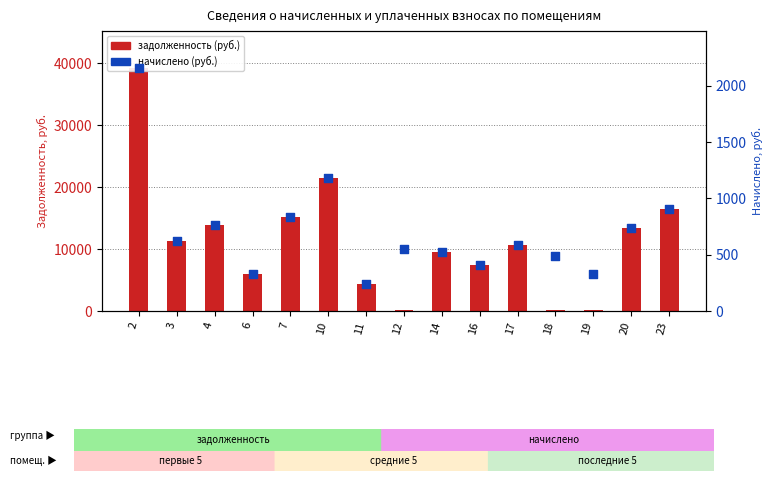

Is the value of начислено (руб.) at 7 greater than the value of задолженность (руб.) at 12?

Yes